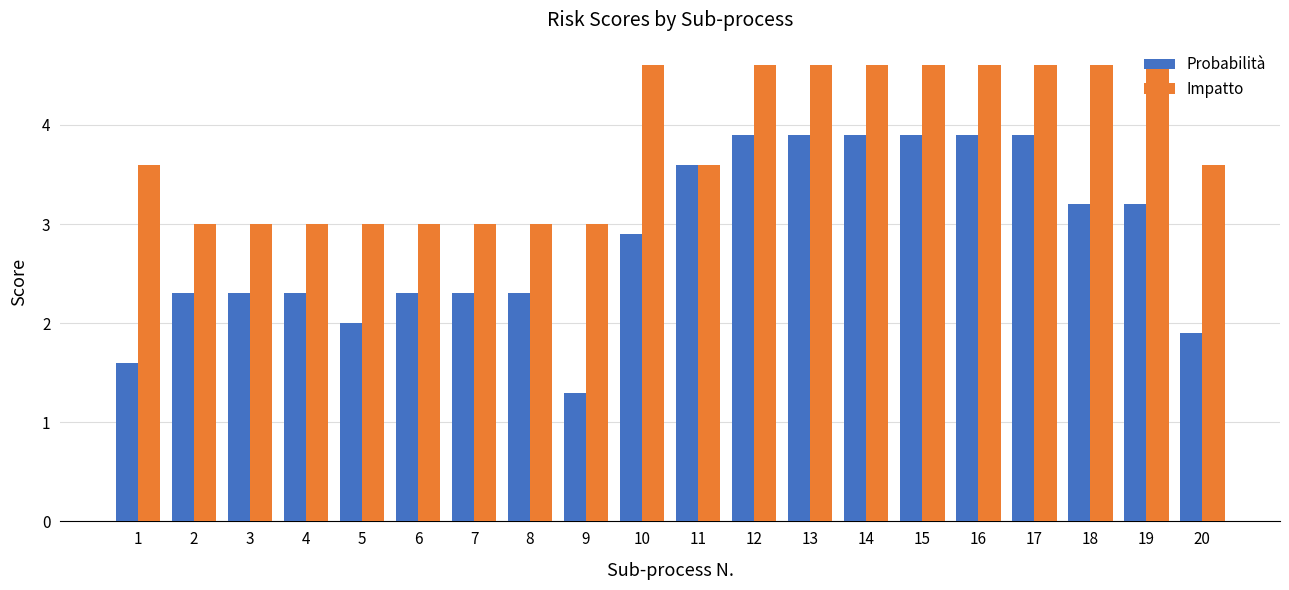

What is the approximate value of Probabilità at 6?

2.3